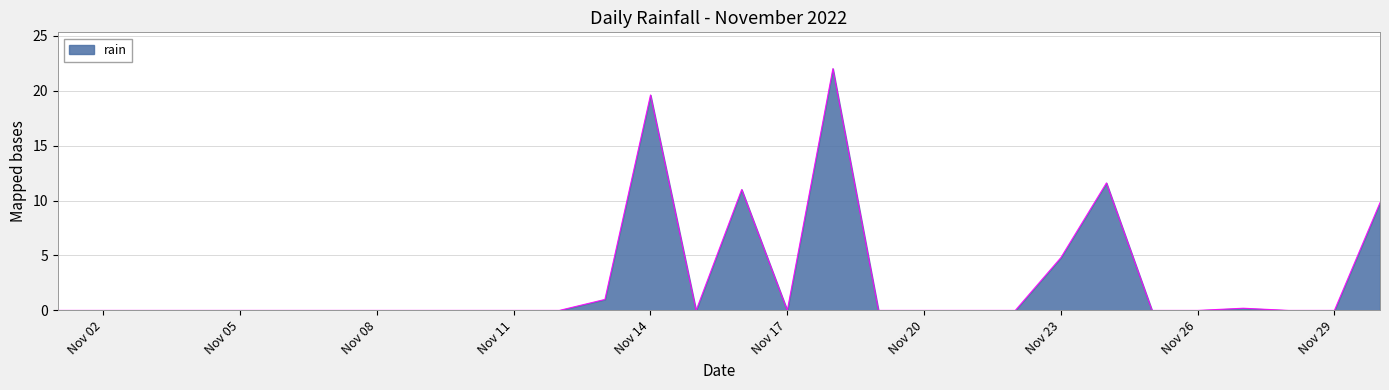

What is the maximum value shown in the chart?

22.0